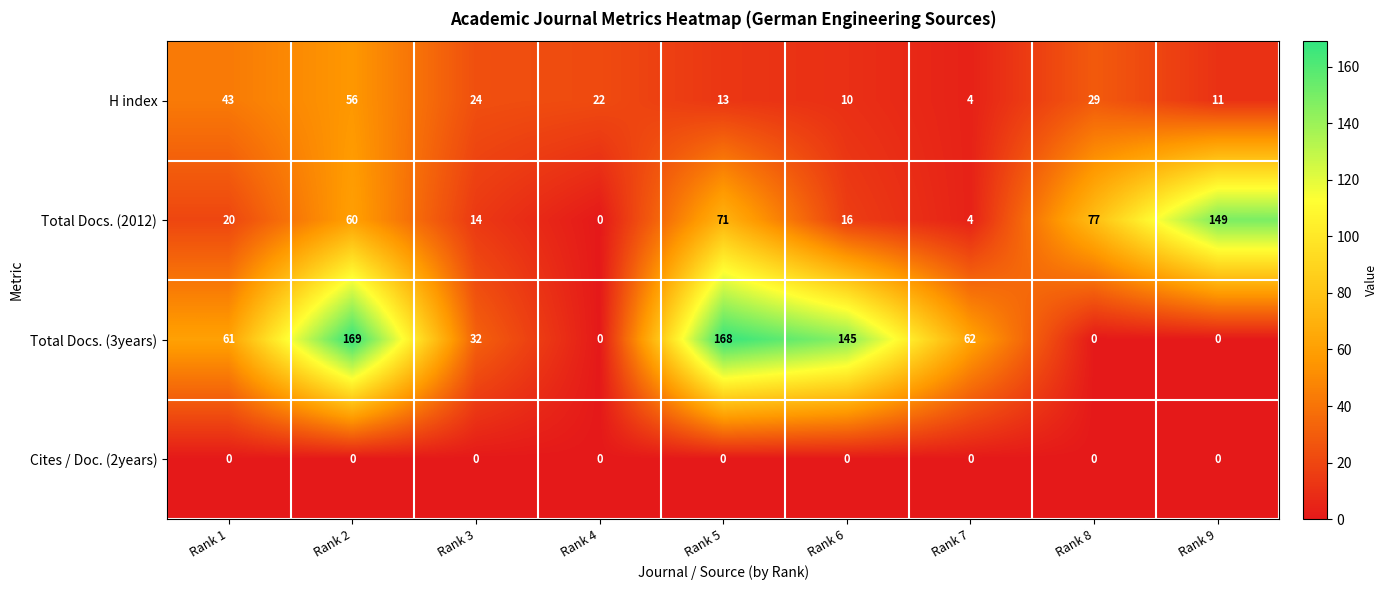

What is the difference between the highest and lowest values at Rank 4?

22